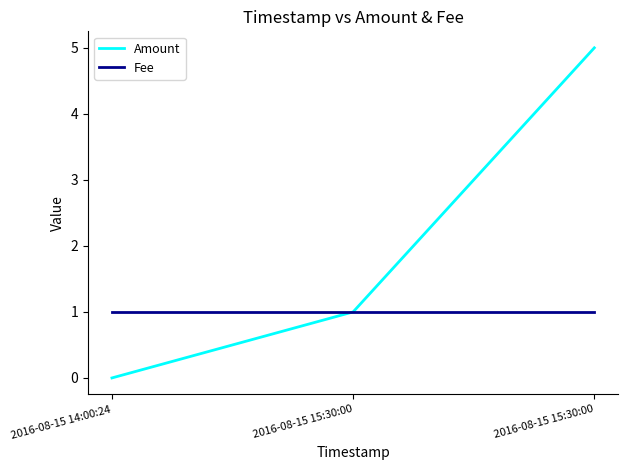

How many lines are shown in the chart?

2